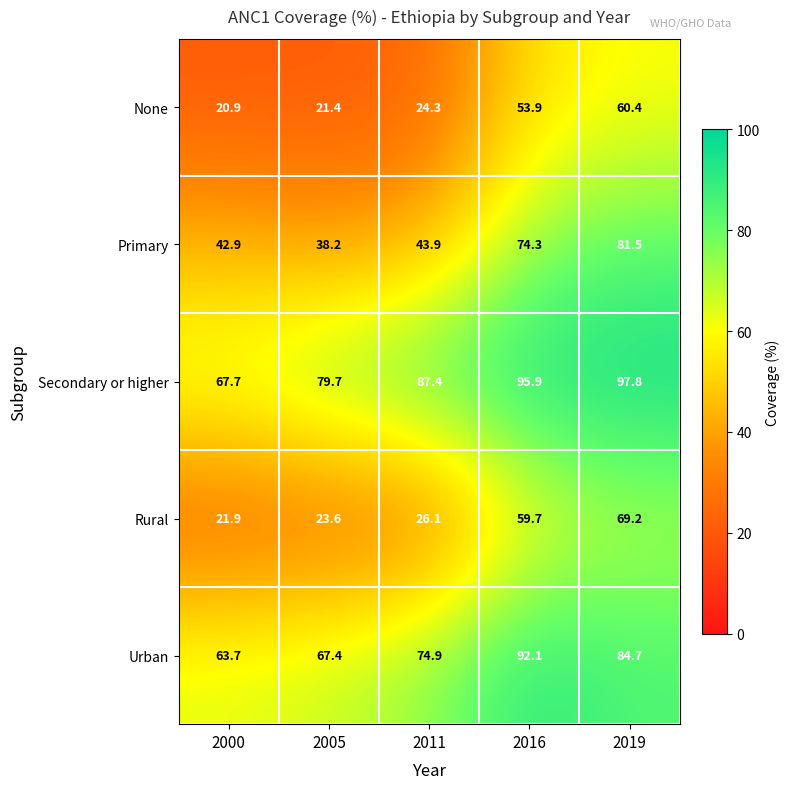

Which series has the largest range (max minus min)?

Rural